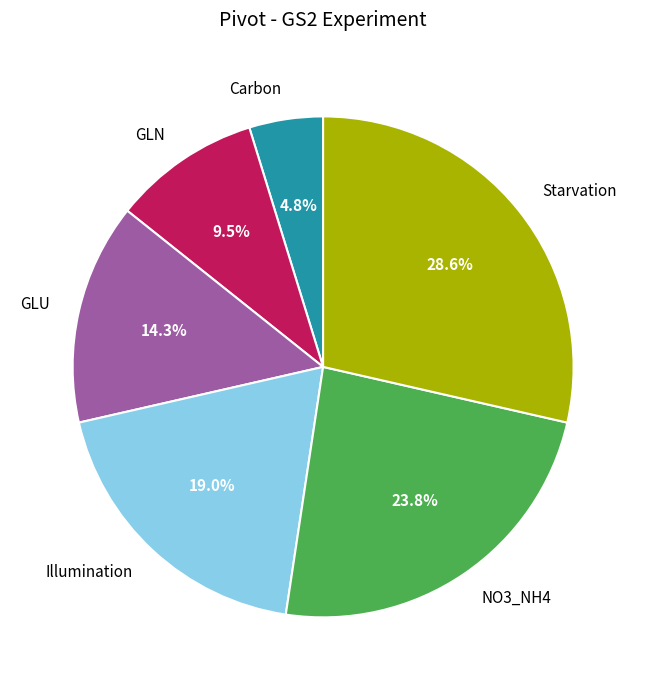

To the nearest percent, what is the average slice percentage?

17%